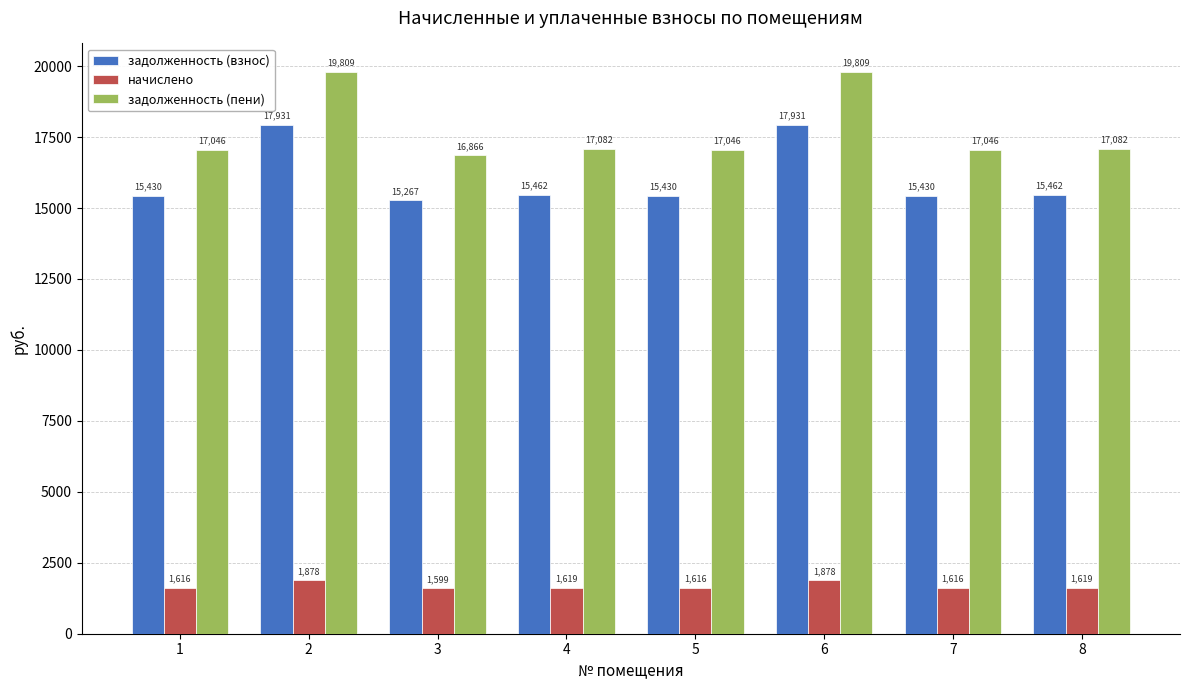

What is the sum of all задолженность (взнос) values?

128344.3